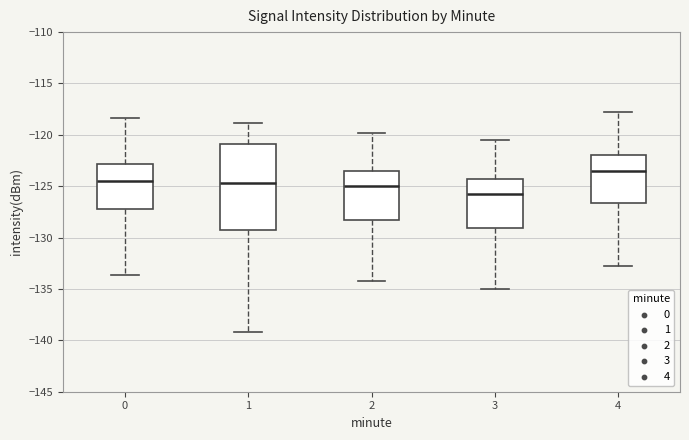

Reading left to right, read every box against the y-axis: the position of its median line, the range the box covers, and the ends of its whiskers. The values are not printed on the chart, so give them approximately, as read against the axis.

0: median -124.5, box -127.5 to -123.0, whiskers -133.5 to -118.5
1: median -124.5, box -129.5 to -121.0, whiskers -139.0 to -119.0
2: median -125.0, box -128.5 to -123.5, whiskers -134.0 to -120.0
3: median -126.0, box -129.0 to -124.5, whiskers -135.0 to -120.5
4: median -123.5, box -126.5 to -122.0, whiskers -133.0 to -118.0